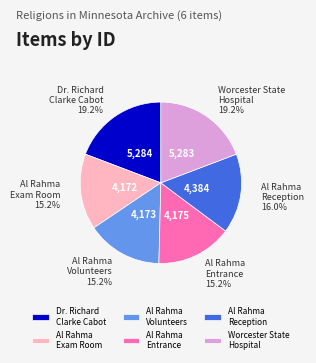

Is there a majority slice in this chart?

No